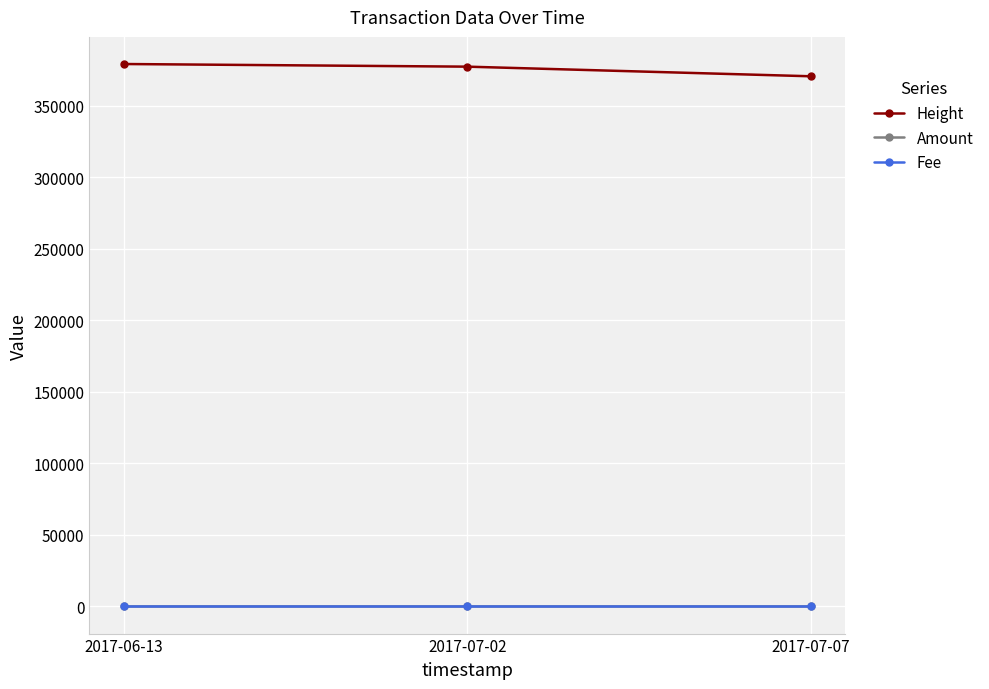

What is the approximate value of Height at 2017-07-07?

370639